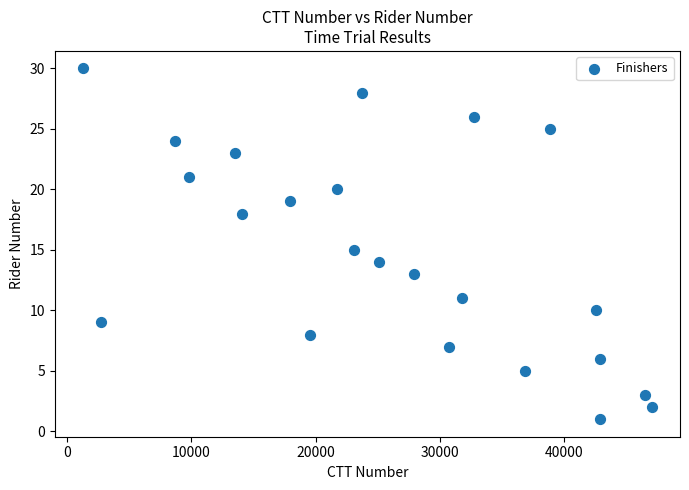

What is the range of X values (max minus min)?

45731